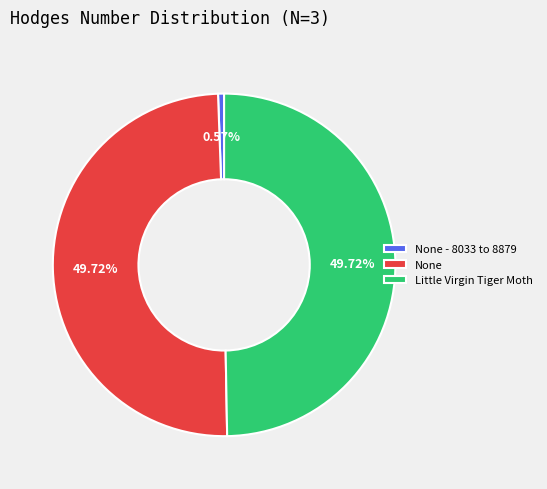

What percentage is the None slice, to the nearest percent?

50%